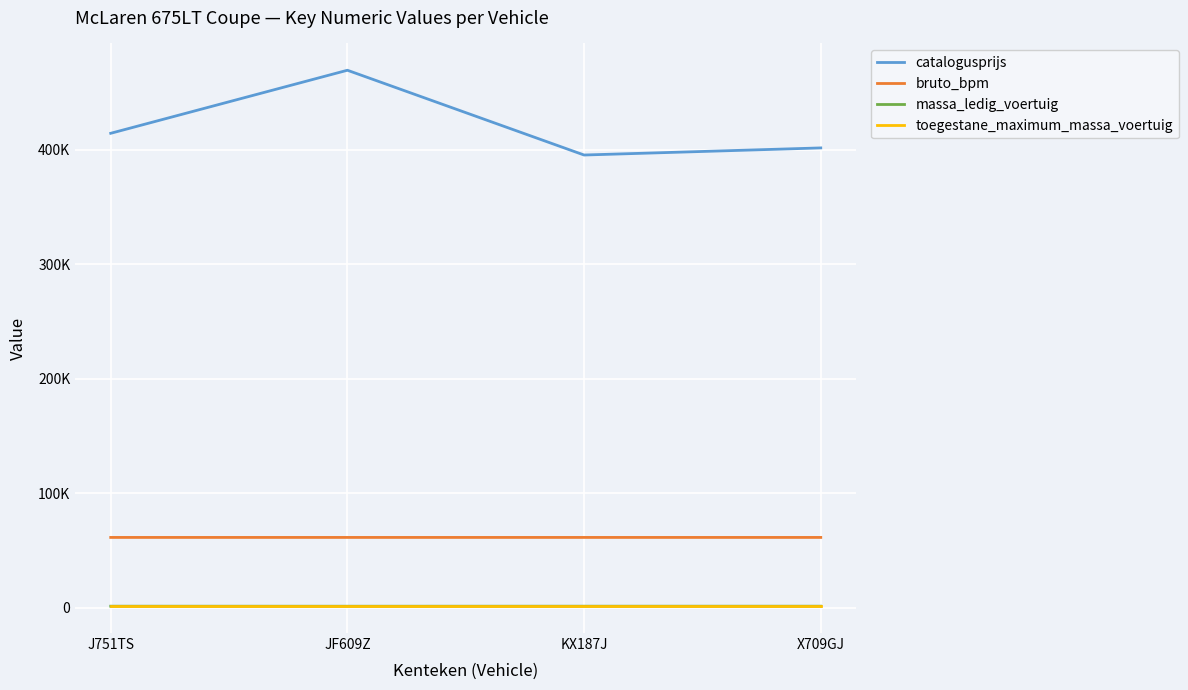

What are all the series names shown in the legend?

catalogusprijs, bruto_bpm, massa_ledig_voertuig, toegestane_maximum_massa_voertuig